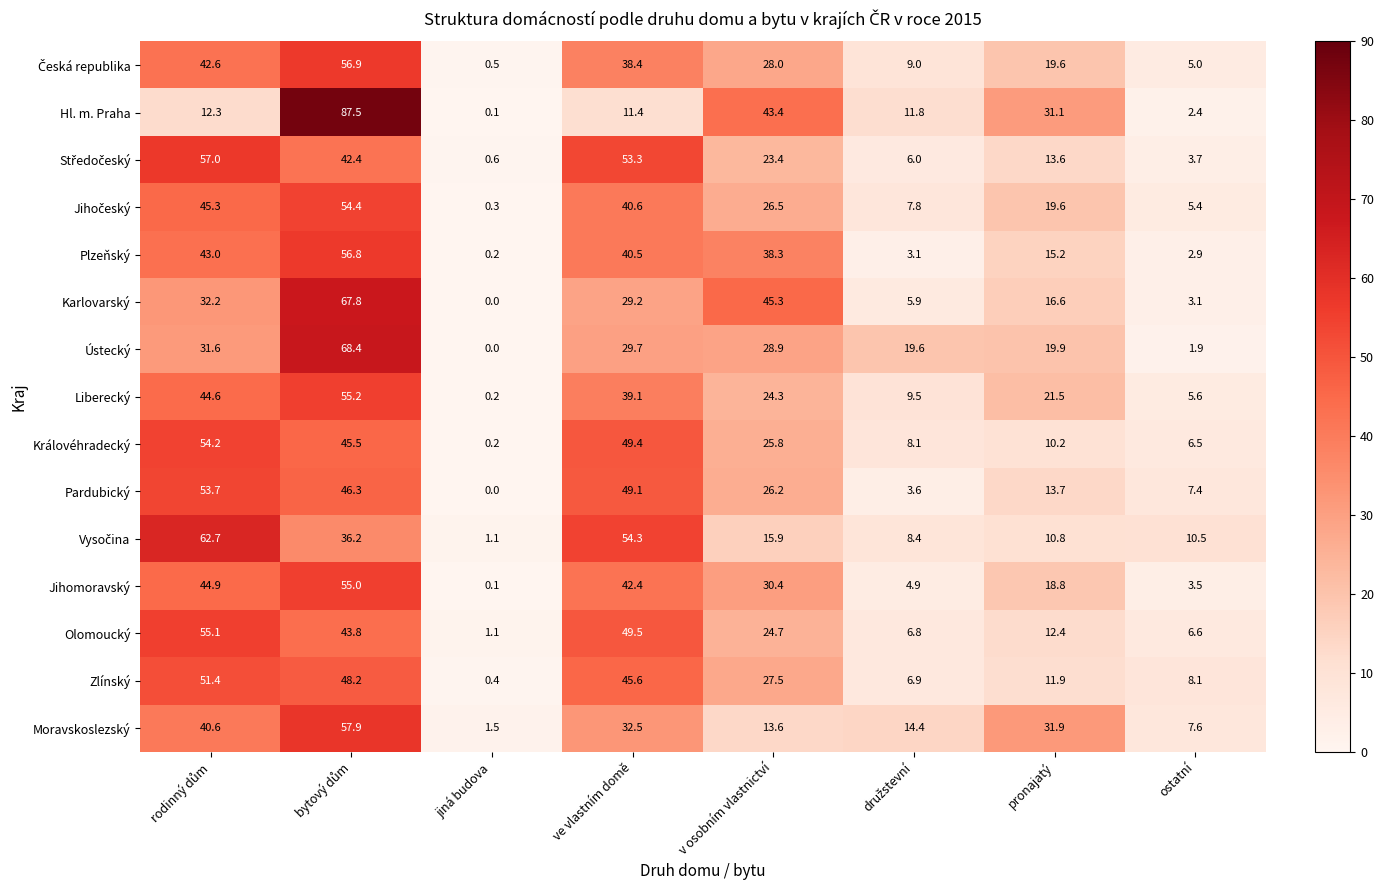

What is the average value of the Jihomoravský series?

25.0